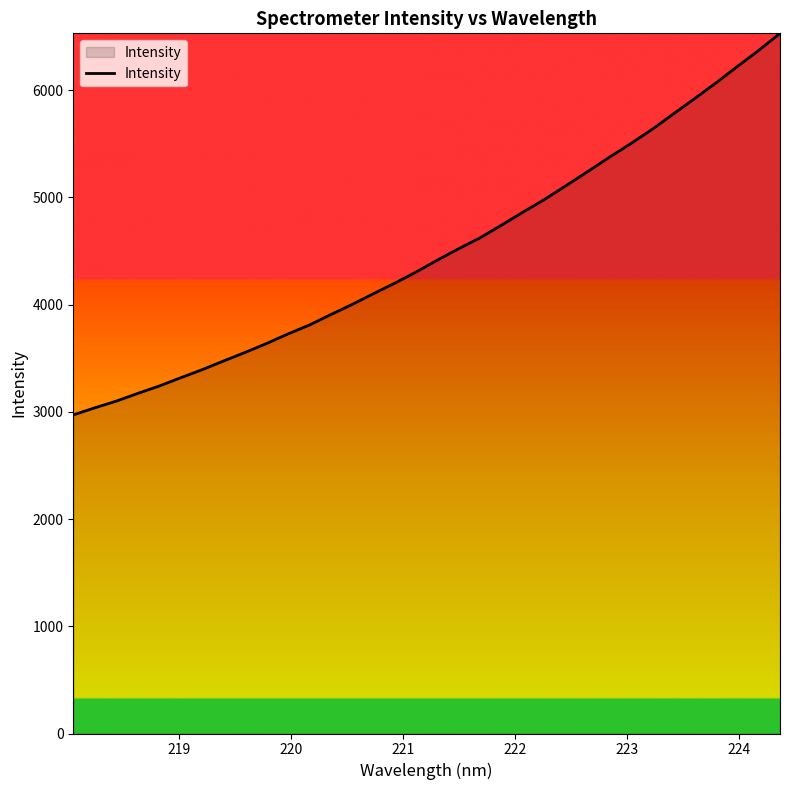

What is the maximum value shown in the chart?

6531.1